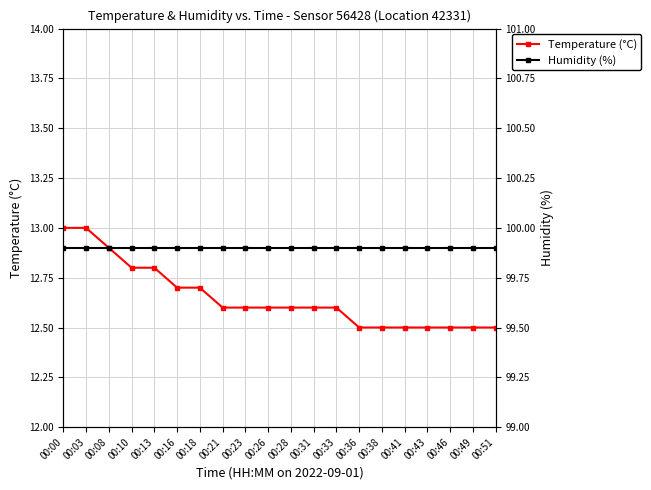

Reading right to left, list all the values displayed in this chart.

Temperature (°C): 00:51=12.5	00:49=12.5	00:46=12.5	00:43=12.5	00:41=12.5	00:38=12.5	00:36=12.5	00:33=12.6	00:31=12.6	00:28=12.6	00:26=12.6	00:23=12.6	00:21=12.6	00:18=12.7	00:16=12.7	00:13=12.8	00:10=12.8	00:08=12.9	00:03=13.0	00:00=13.0
Humidity (%): 00:51=99.9	00:49=99.9	00:46=99.9	00:43=99.9	00:41=99.9	00:38=99.9	00:36=99.9	00:33=99.9	00:31=99.9	00:28=99.9	00:26=99.9	00:23=99.9	00:21=99.9	00:18=99.9	00:16=99.9	00:13=99.9	00:10=99.9	00:08=99.9	00:03=99.9	00:00=99.9